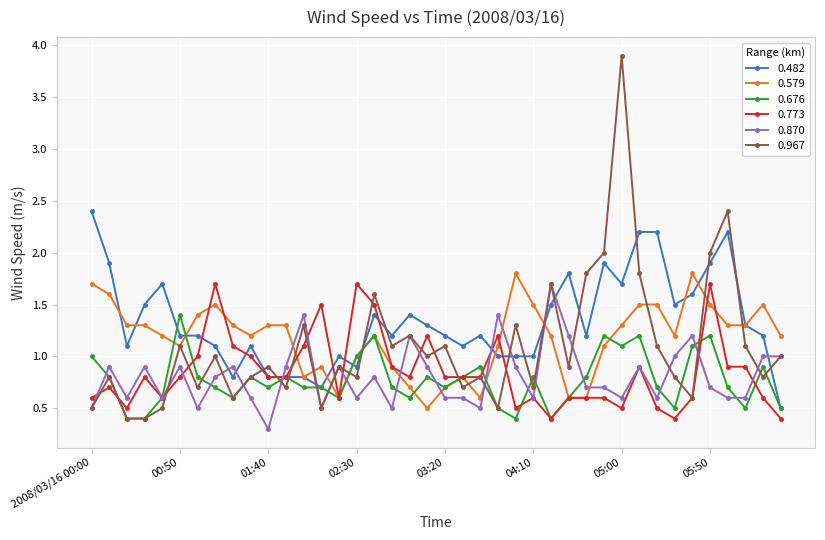

After their last crossing, which series has the higher values: 0.870 or 0.579?

0.579